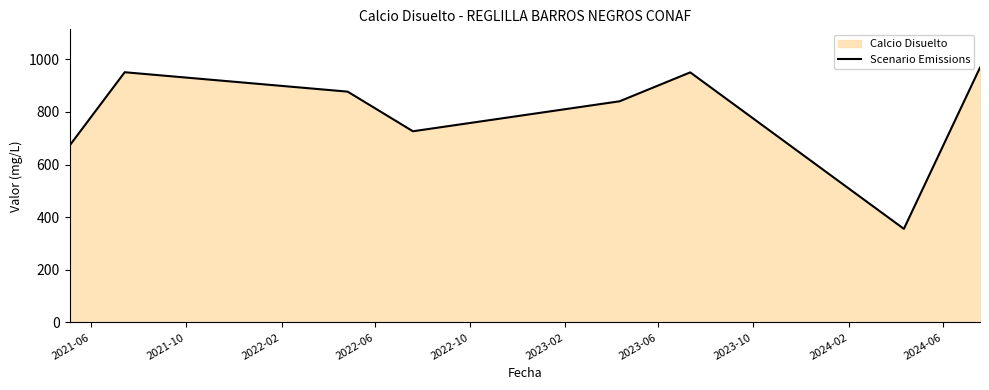

How many interior local peaks (higher than both neighbors) does the data have?

2